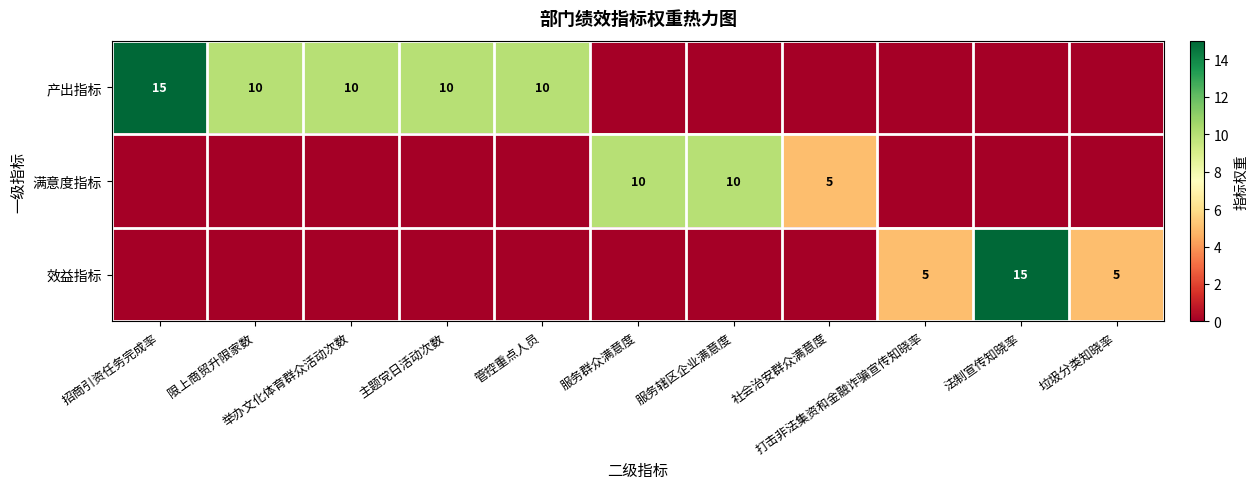

What is the difference between the 产出指标 values at 主题党日活动次数 and 垃圾分类知晓率?

10